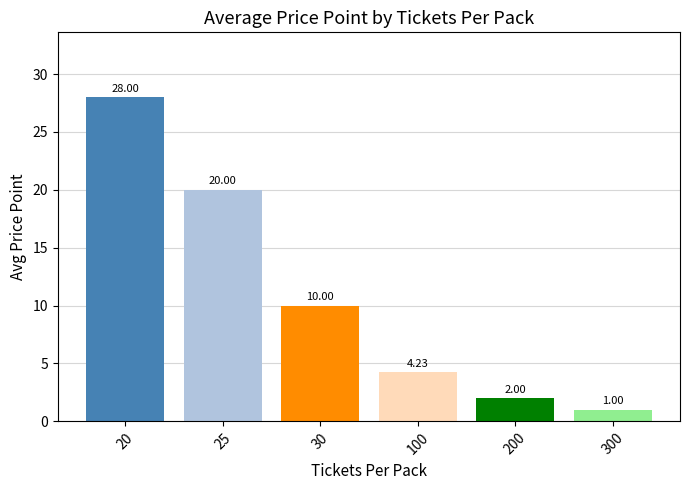

How many data points are less than 10?

3